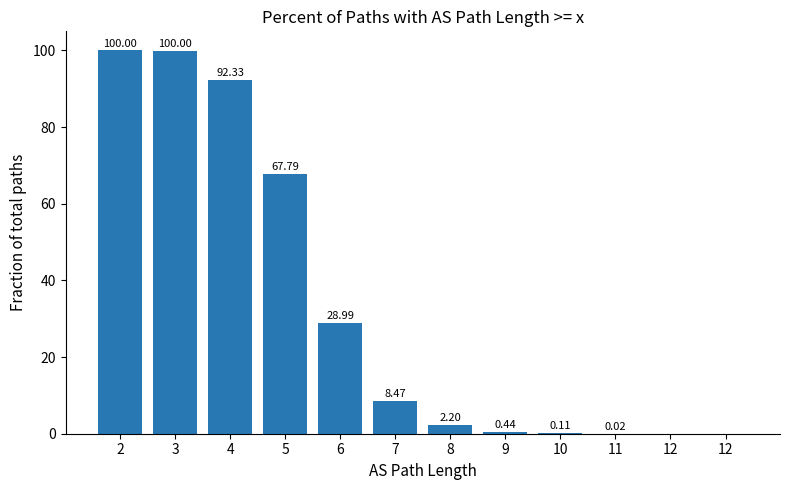

Which category has the lowest value across all series?

12